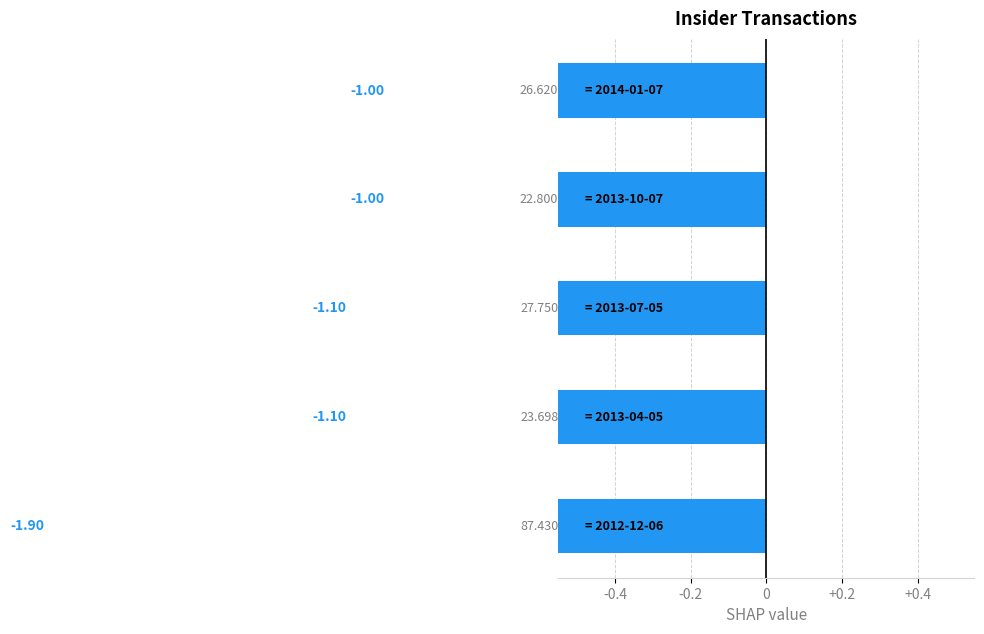

Reading left to right, transcribe all the data shown in this chart.

-1.0	-1.0	-1.1	-1.1	-1.9